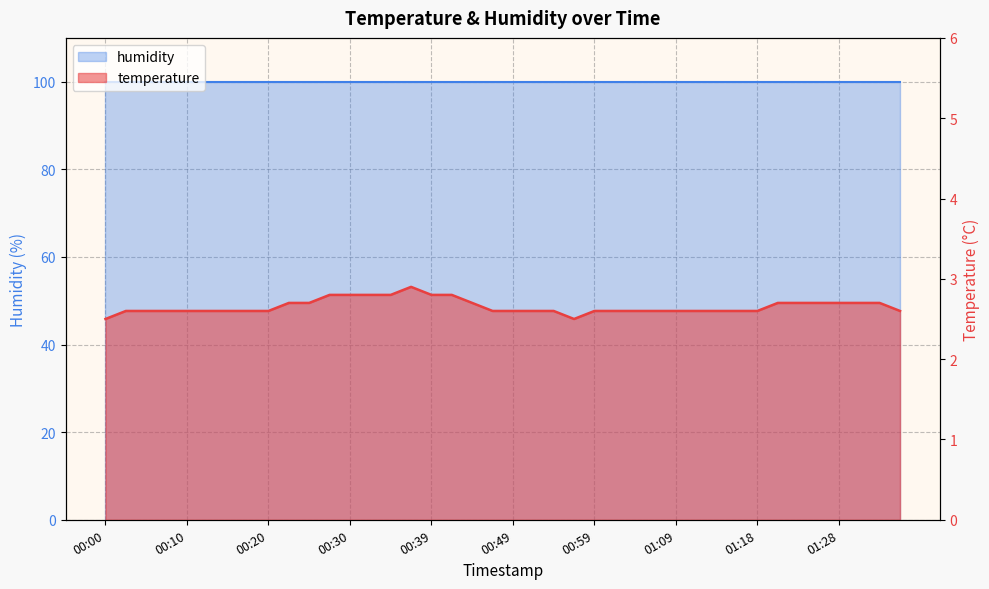

What is the difference between the maximum and minimum values?

0.4